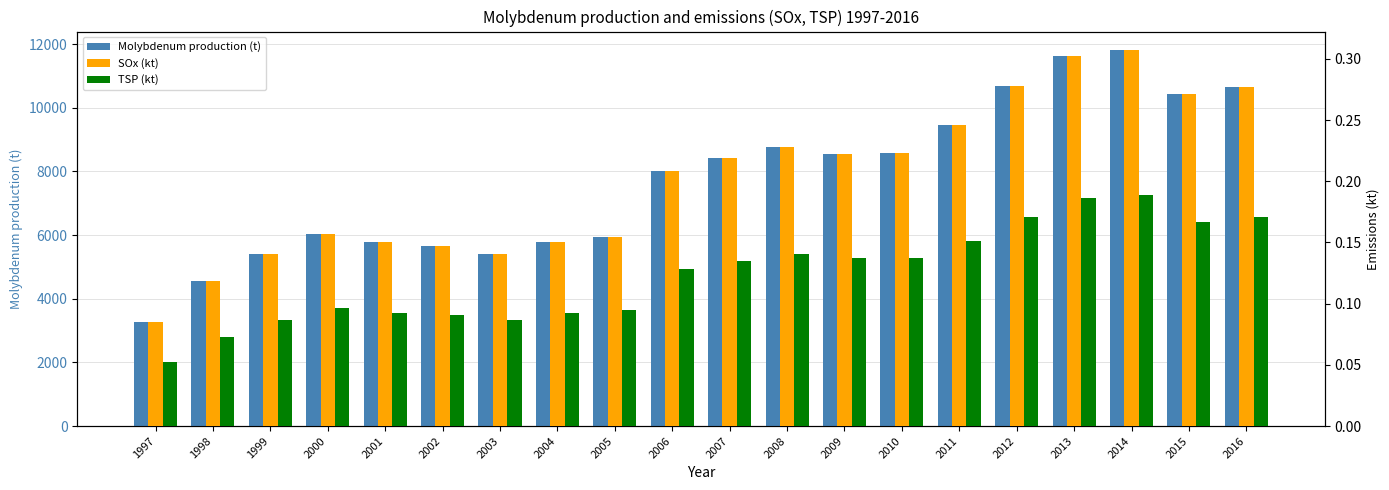

True or false: TSP (kt) has a value of 0.1 at 2004.

True